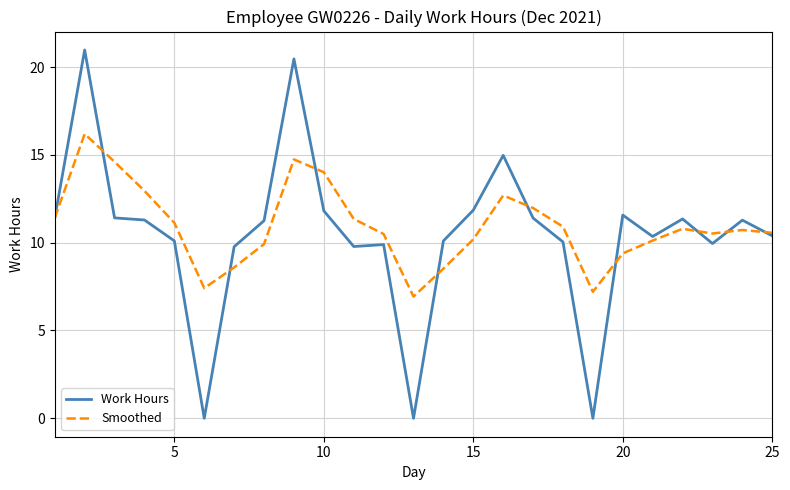

Does the chart have visible grid lines?

Yes